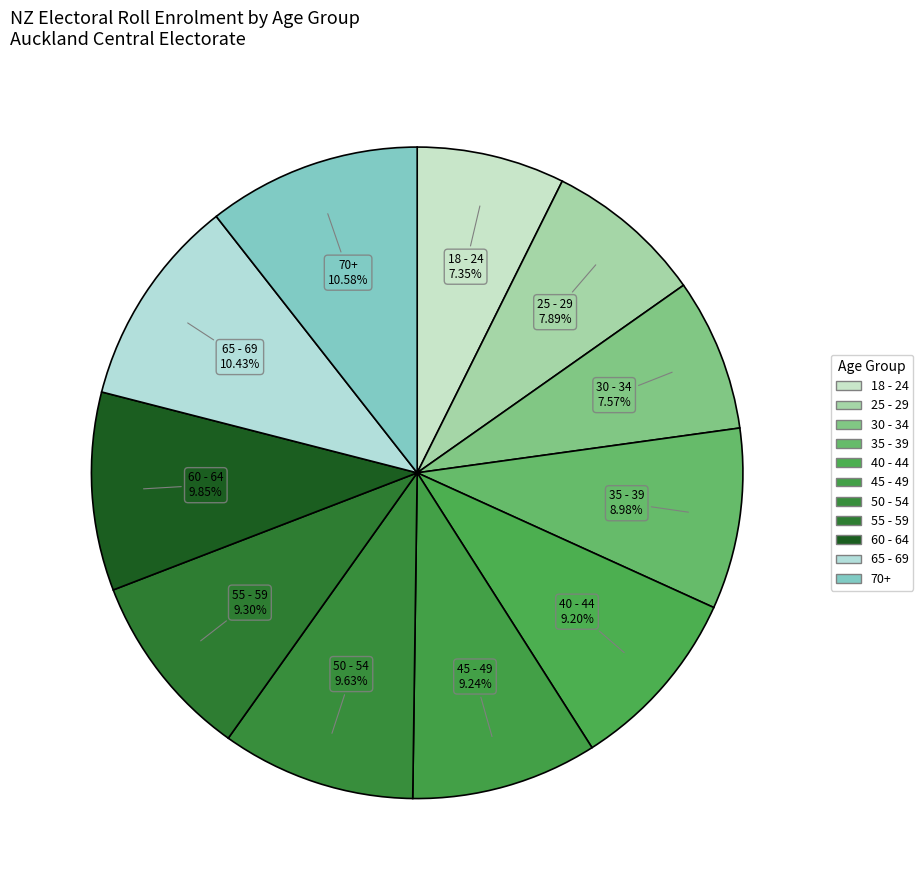

Rank the categories by value from highest to lowest.

70+, 65 - 69, 60 - 64, 50 - 54, 55 - 59, 45 - 49, 40 - 44, 35 - 39, 25 - 29, 30 - 34, 18 - 24